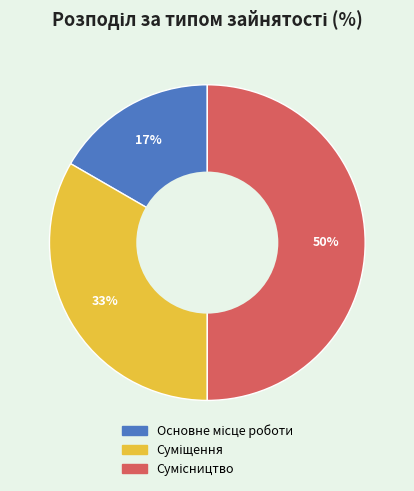

To the nearest percent, what is the difference between the largest and smallest slice percentages?

33%